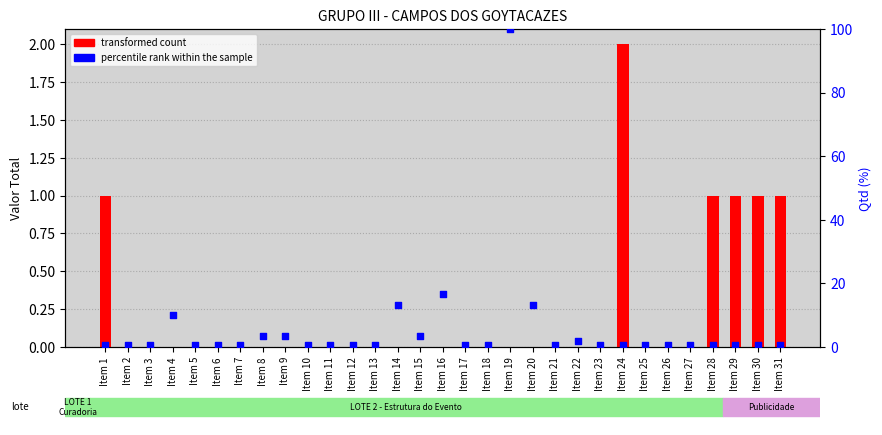

Which series has the largest total across all categories?

percentile rank within the sample